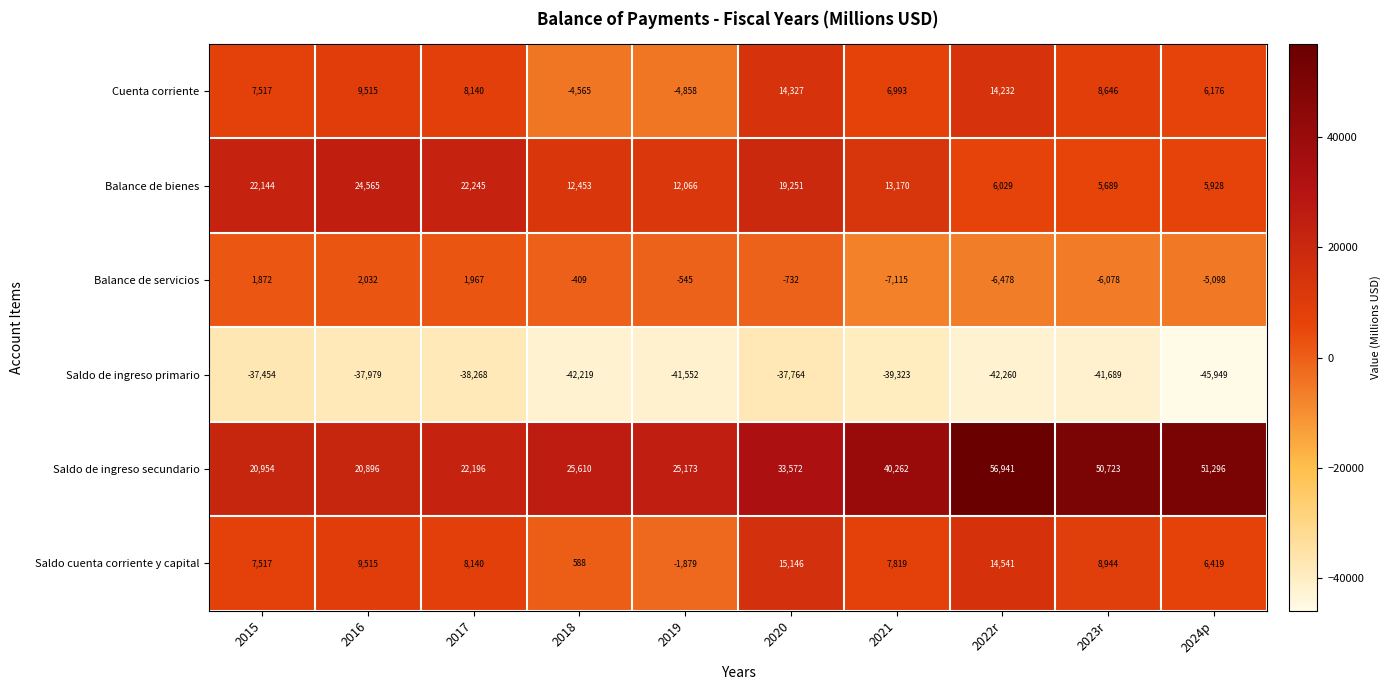

What value does the Cuenta corriente series have at 2016?

9515